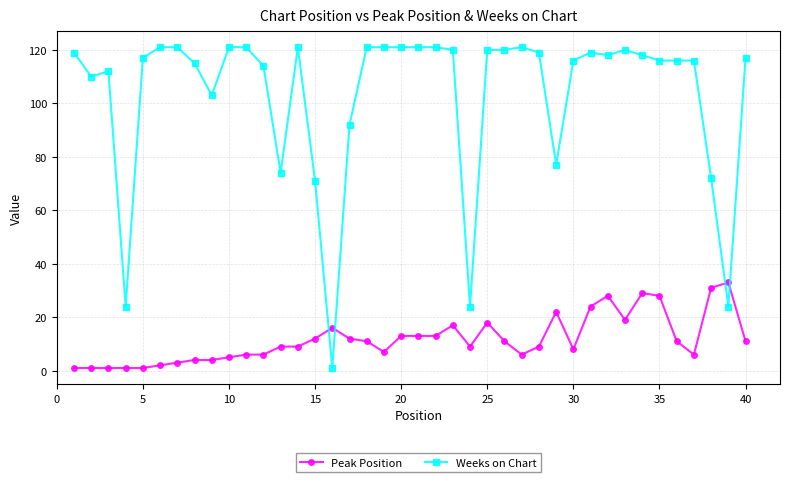

Which series has the largest total across all categories?

Weeks on Chart